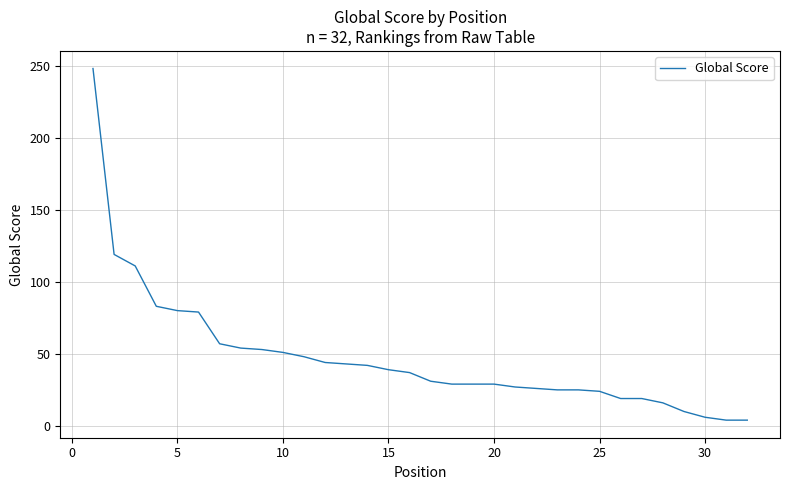

What is the difference between the maximum and minimum values?

244